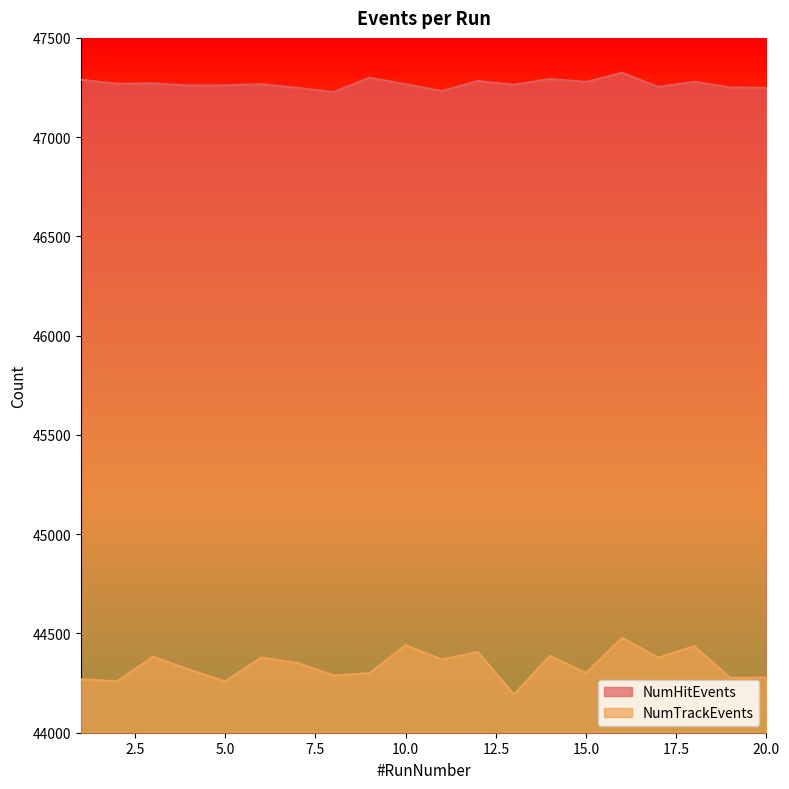

True or false: NumHitEvents and NumTrackEvents intersect in this chart.

False